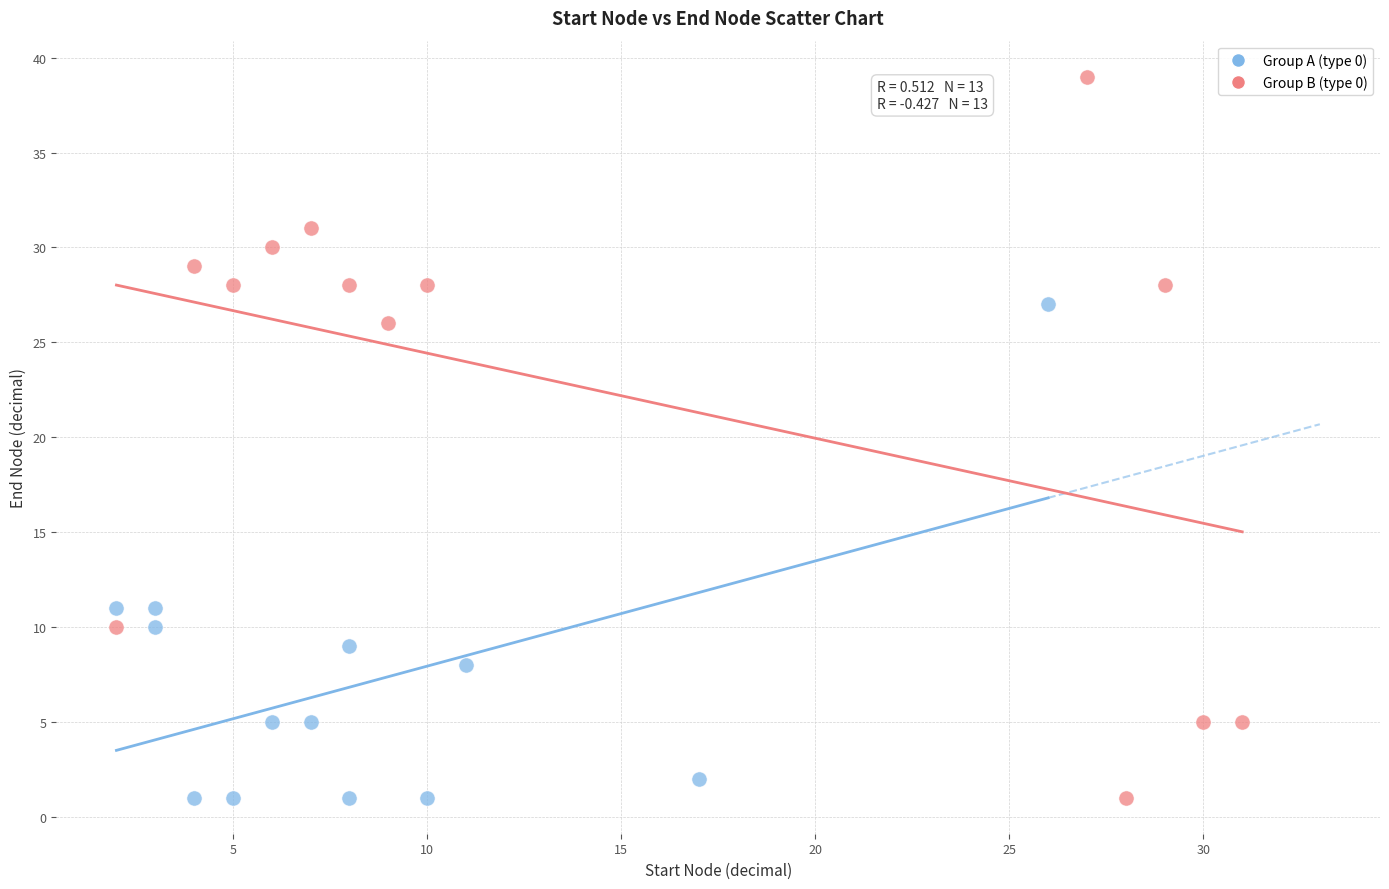

Which series has the largest Y range (max minus min)?

Group B (type 0)